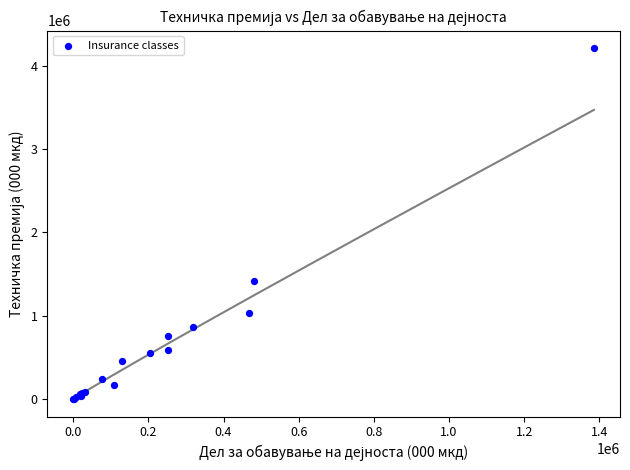

What Y value in the scatter plot is closest to 2105682?

1421466